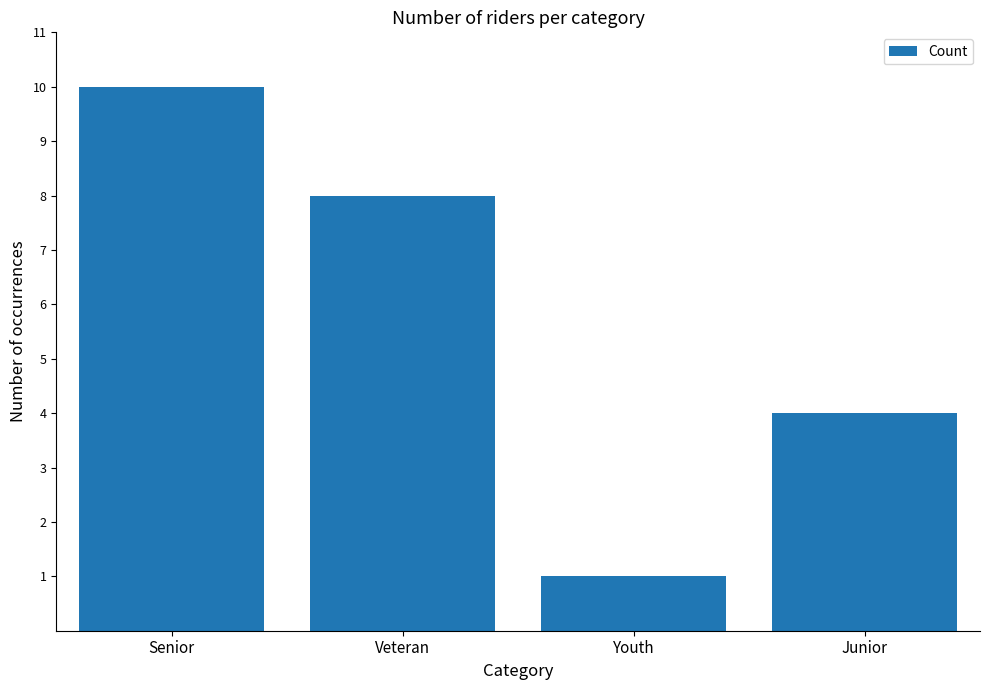

What is the maximum value shown in the chart?

10